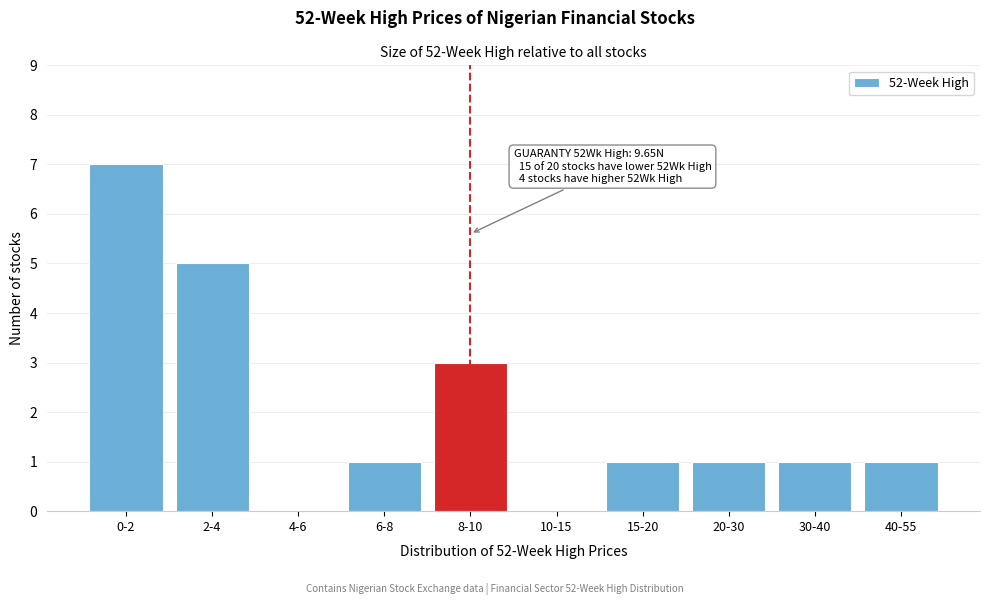

Reading left to right, transcribe all the data shown in this chart.

0-2=7	2-4=5	4-6=0	6-8=1	8-10=3	10-15=0	15-20=1	20-30=1	30-40=1	40-55=1